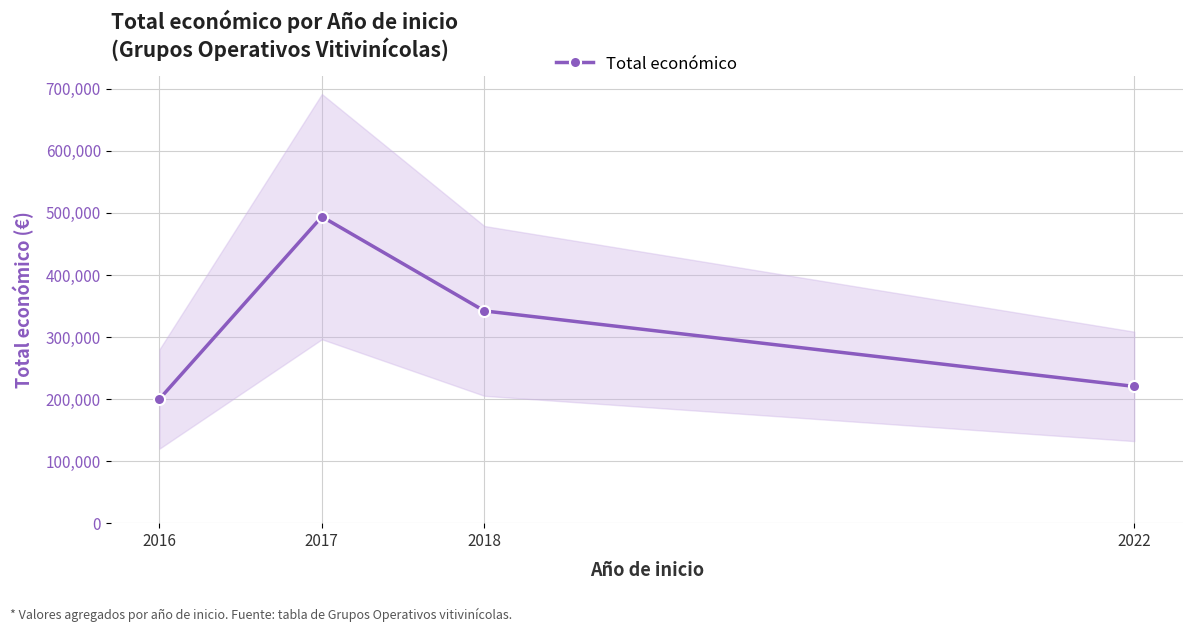

At which category does the chart reach its peak across all series?

2017